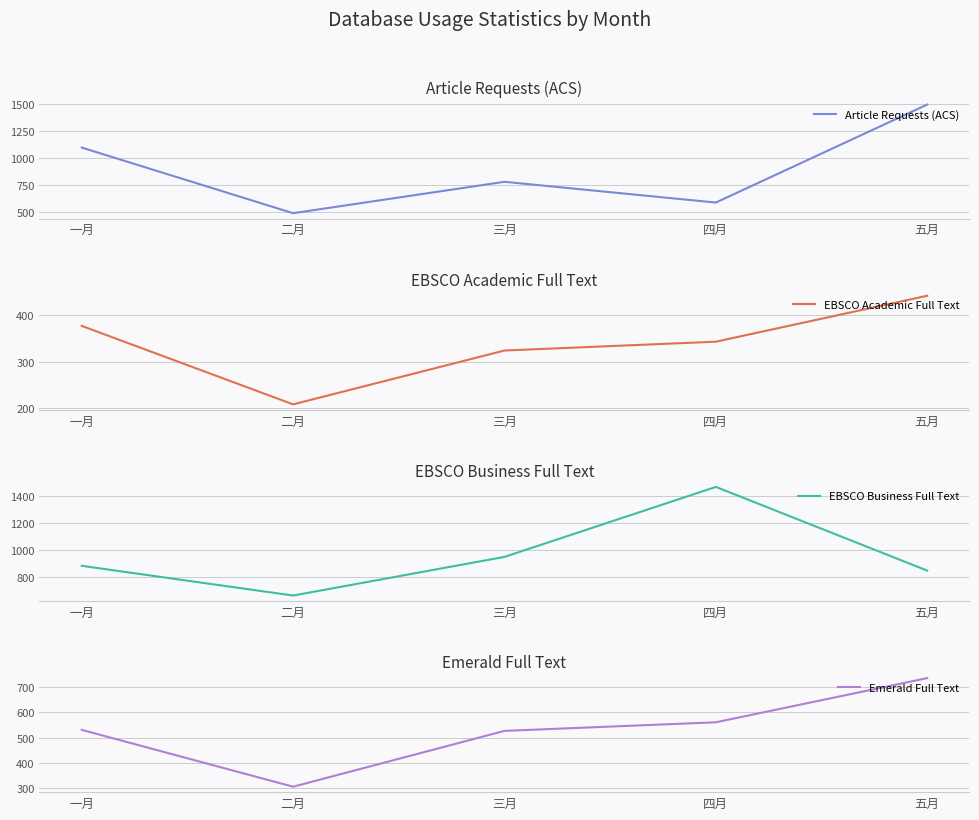

What are all the series names shown in the legend?

Article Requests (ACS), EBSCO Academic Full Text, EBSCO Business Full Text, Emerald Full Text